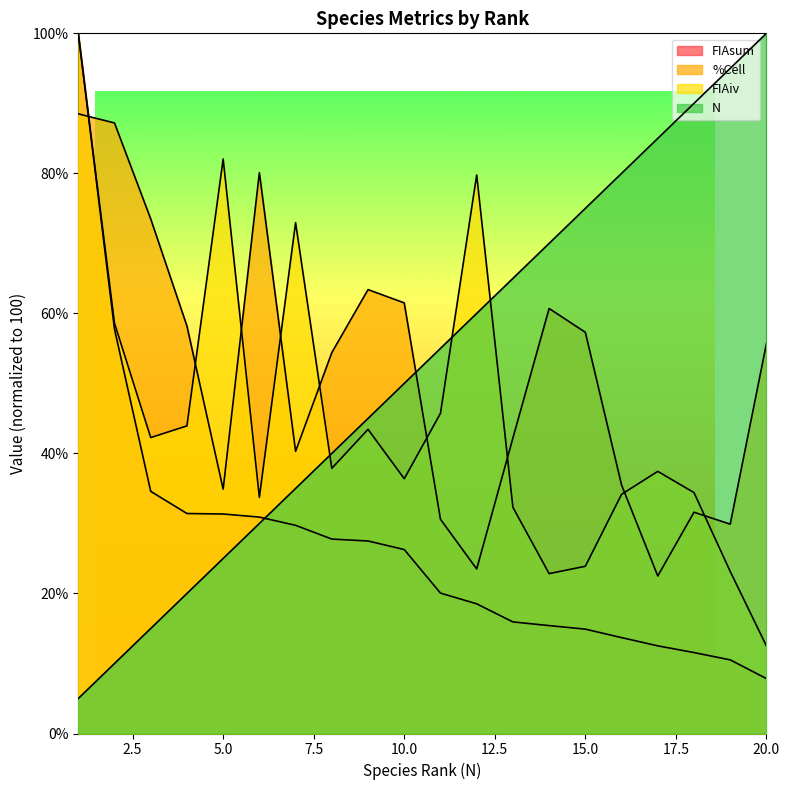

Is it true that FIAsum equals 27.8 at 8?

True